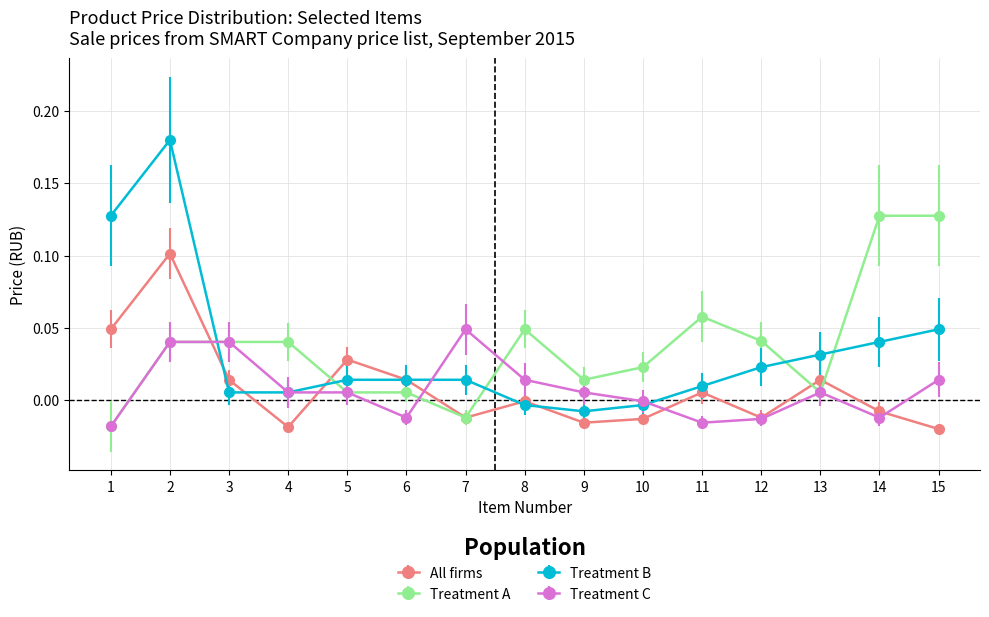

True or false: Treatment A has more than 0 interior local peaks.

True